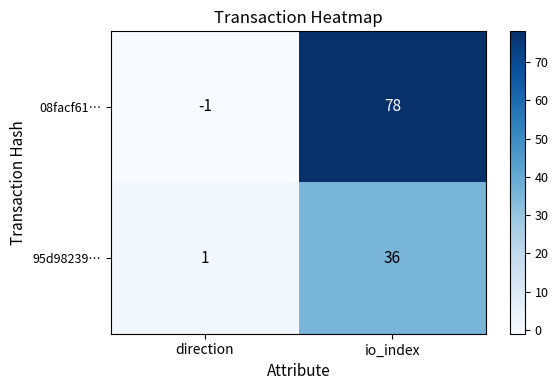

Reading left to right, what are all the values shown in this chart?

08facf61…: -1	78
95d98239…: 1	36